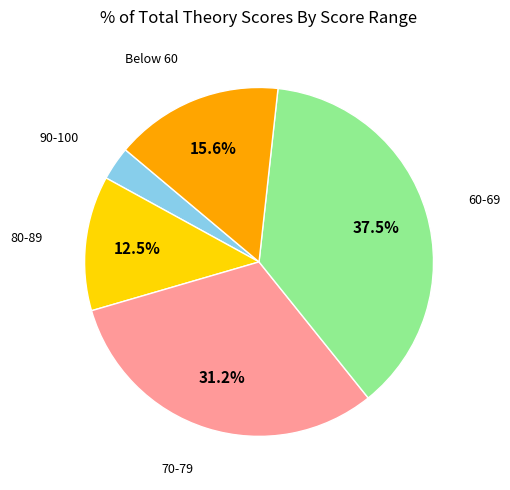

Count the number of slices in the pie.

5